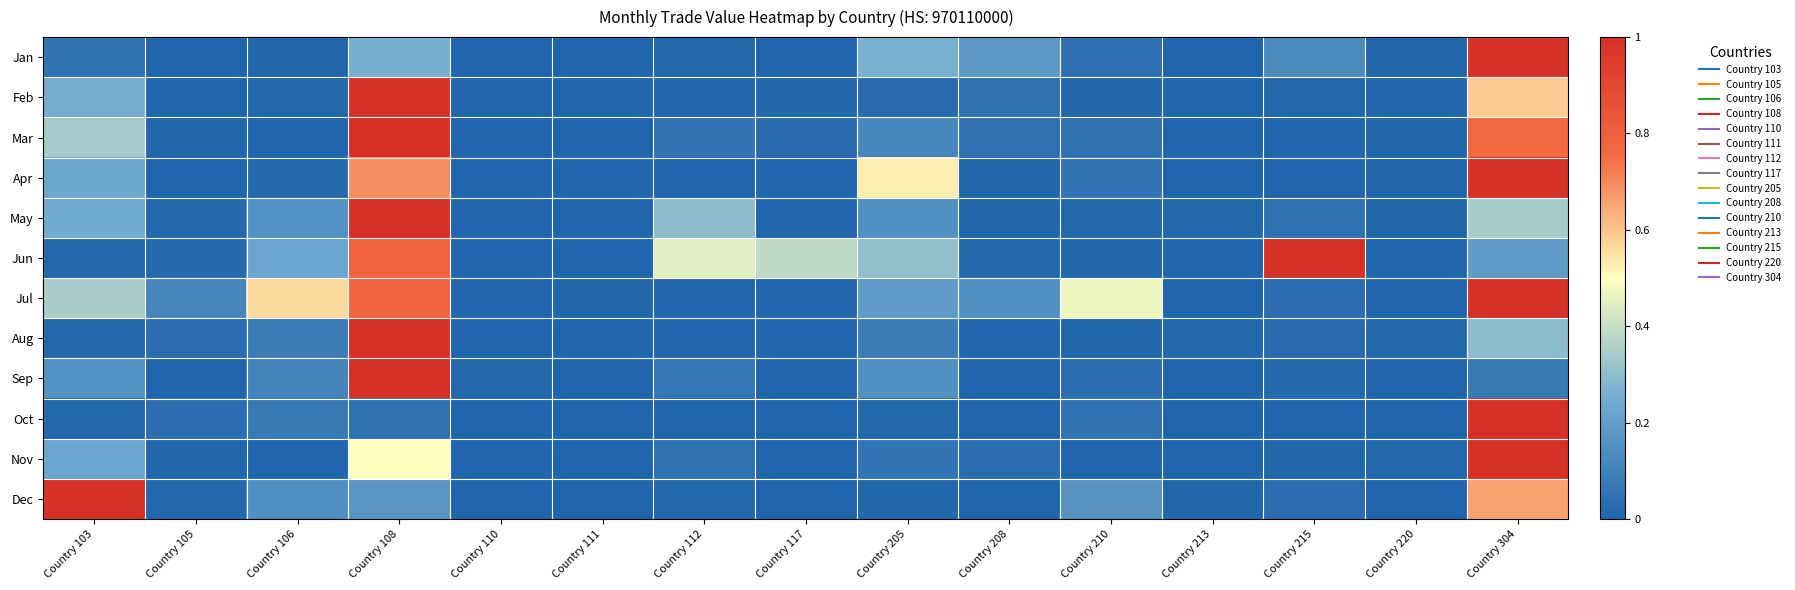

Reading left to right, what are all the values shown in this chart?

Jan: Country 103=0.0	Country 105=0.0	Country 106=0.0	Country 108=0.3	Country 110=0.0	Country 111=0.0	Country 112=0.0	Country 117=0.0	Country 205=0.3	Country 208=0.2	Country 210=0.0	Country 213=0.0	Country 215=0.1	Country 220=0.0	Country 304=1.0
Feb: Country 103=0.3	Country 105=0.0	Country 106=0.0	Country 108=1.0	Country 110=0.0	Country 111=0.0	Country 112=0.0	Country 117=0.0	Country 205=0.0	Country 208=0.0	Country 210=0.0	Country 213=0.0	Country 215=0.0	Country 220=0.0	Country 304=0.6
Mar: Country 103=0.3	Country 105=0.0	Country 106=0.0	Country 108=1.0	Country 110=0.0	Country 111=0.0	Country 112=0.1	Country 117=0.0	Country 205=0.1	Country 208=0.0	Country 210=0.0	Country 213=0.0	Country 215=0.0	Country 220=0.0	Country 304=0.8
Apr: Country 103=0.2	Country 105=0.0	Country 106=0.0	Country 108=0.7	Country 110=0.0	Country 111=0.0	Country 112=0.0	Country 117=0.0	Country 205=0.5	Country 208=0.0	Country 210=0.1	Country 213=0.0	Country 215=0.0	Country 220=0.0	Country 304=1.0
May: Country 103=0.2	Country 105=0.0	Country 106=0.2	Country 108=1.0	Country 110=0.0	Country 111=0.0	Country 112=0.3	Country 117=0.0	Country 205=0.1	Country 208=0.0	Country 210=0.0	Country 213=0.0	Country 215=0.0	Country 220=0.0	Country 304=0.3
Jun: Country 103=0.0	Country 105=0.0	Country 106=0.2	Country 108=0.8	Country 110=0.0	Country 111=0.0	Country 112=0.5	Country 117=0.4	Country 205=0.3	Country 208=0.0	Country 210=0.0	Country 213=0.0	Country 215=1.0	Country 220=0.0	Country 304=0.2
Jul: Country 103=0.4	Country 105=0.1	Country 106=0.6	Country 108=0.8	Country 110=0.0	Country 111=0.0	Country 112=0.0	Country 117=0.0	Country 205=0.2	Country 208=0.1	Country 210=0.5	Country 213=0.0	Country 215=0.0	Country 220=0.0	Country 304=1.0
Aug: Country 103=0.0	Country 105=0.0	Country 106=0.1	Country 108=1.0	Country 110=0.0	Country 111=0.0	Country 112=0.0	Country 117=0.0	Country 205=0.1	Country 208=0.0	Country 210=0.0	Country 213=0.0	Country 215=0.0	Country 220=0.0	Country 304=0.3
Sep: Country 103=0.2	Country 105=0.0	Country 106=0.1	Country 108=1.0	Country 110=0.0	Country 111=0.0	Country 112=0.1	Country 117=0.0	Country 205=0.2	Country 208=0.0	Country 210=0.0	Country 213=0.0	Country 215=0.0	Country 220=0.0	Country 304=0.1
Oct: Country 103=0.0	Country 105=0.0	Country 106=0.1	Country 108=0.0	Country 110=0.0	Country 111=0.0	Country 112=0.0	Country 117=0.0	Country 205=0.0	Country 208=0.0	Country 210=0.1	Country 213=0.0	Country 215=0.0	Country 220=0.0	Country 304=1.0
Nov: Country 103=0.2	Country 105=0.0	Country 106=0.0	Country 108=0.5	Country 110=0.0	Country 111=0.0	Country 112=0.0	Country 117=0.0	Country 205=0.1	Country 208=0.0	Country 210=0.0	Country 213=0.0	Country 215=0.0	Country 220=0.0	Country 304=1.0
Dec: Country 103=1.0	Country 105=0.0	Country 106=0.1	Country 108=0.2	Country 110=0.0	Country 111=0.0	Country 112=0.0	Country 117=0.0	Country 205=0.0	Country 208=0.0	Country 210=0.2	Country 213=0.0	Country 215=0.0	Country 220=0.0	Country 304=0.7